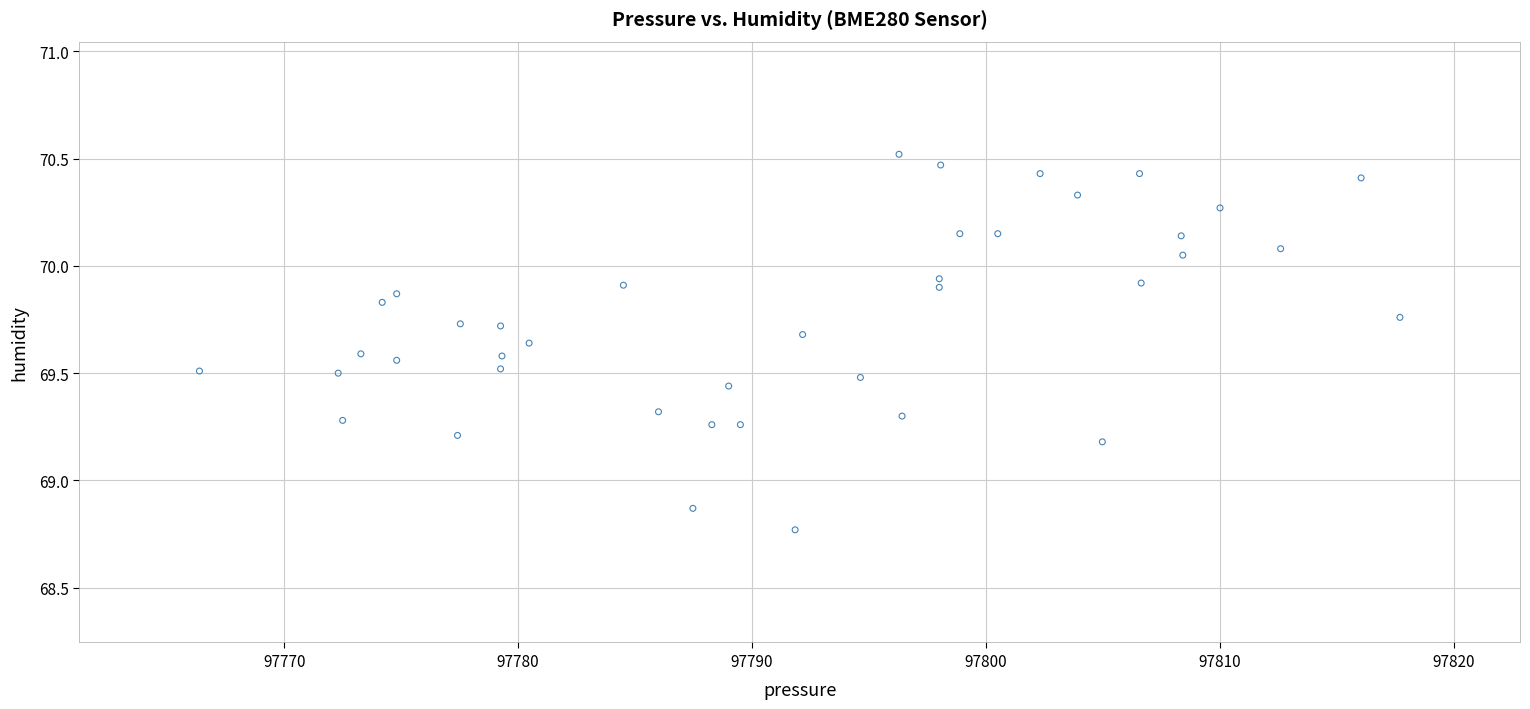

What is the range of X values (max minus min)?

51.3